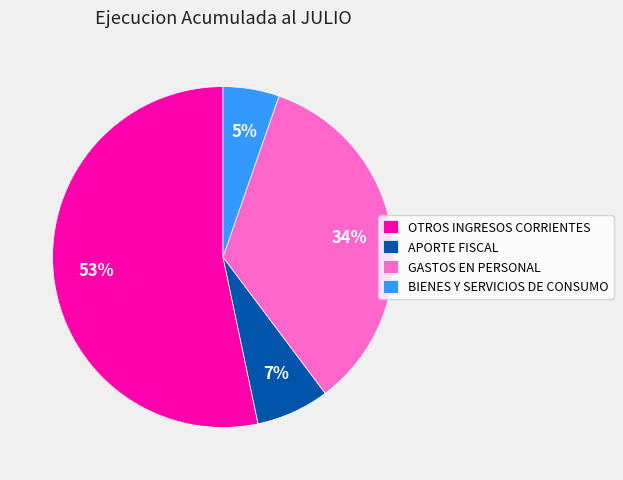

Between OTROS INGRESOS CORRIENTES and GASTOS EN PERSONAL, which is larger?

OTROS INGRESOS CORRIENTES